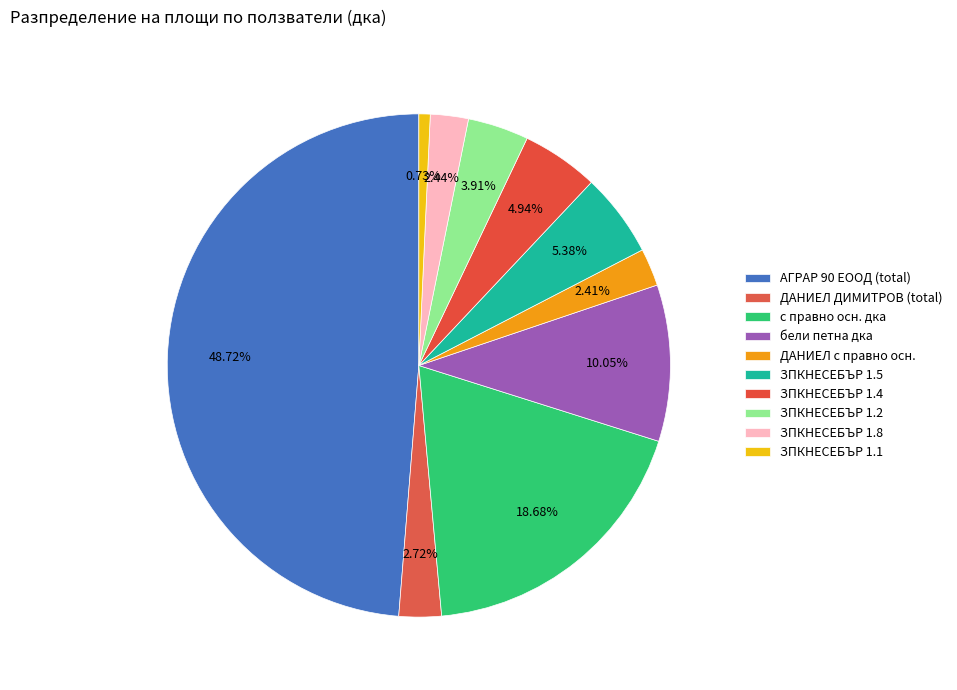

What is the total percentage of ЗПКНЕСЕБЪР 1.1 and ЗПКНЕСЕБЪР 1.4?

5.7%